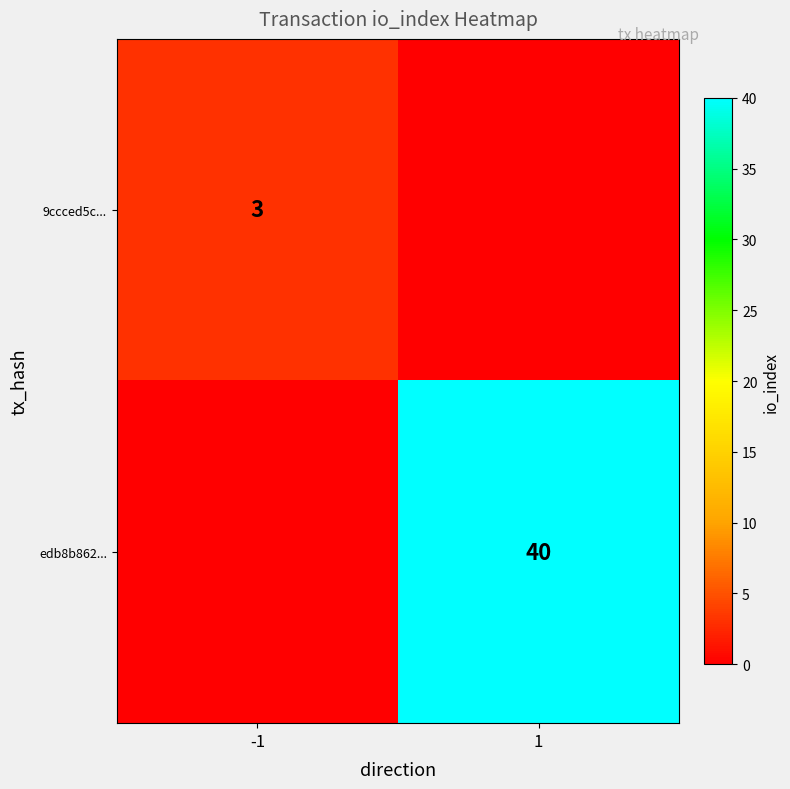

The edb8b862... series shows 64 at 1. True or false?

False